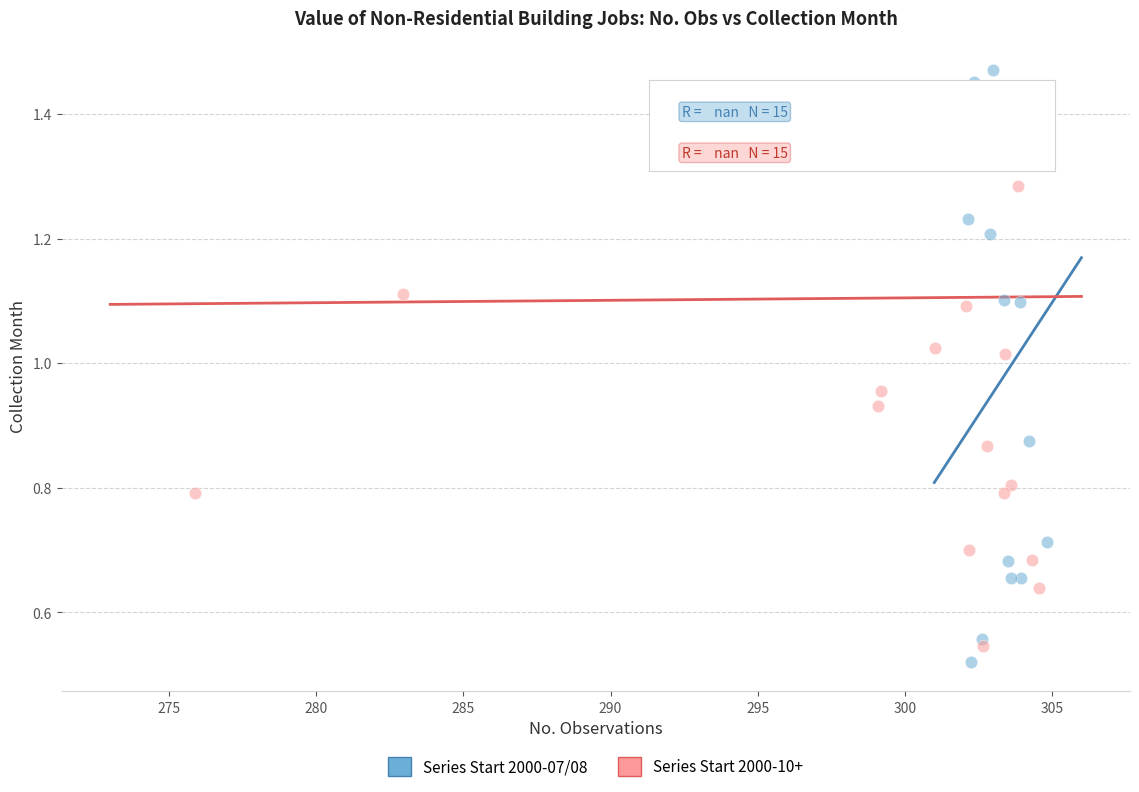

What are all the series names shown in the legend?

Series Start 2000-07/08, Series Start 2000-10+